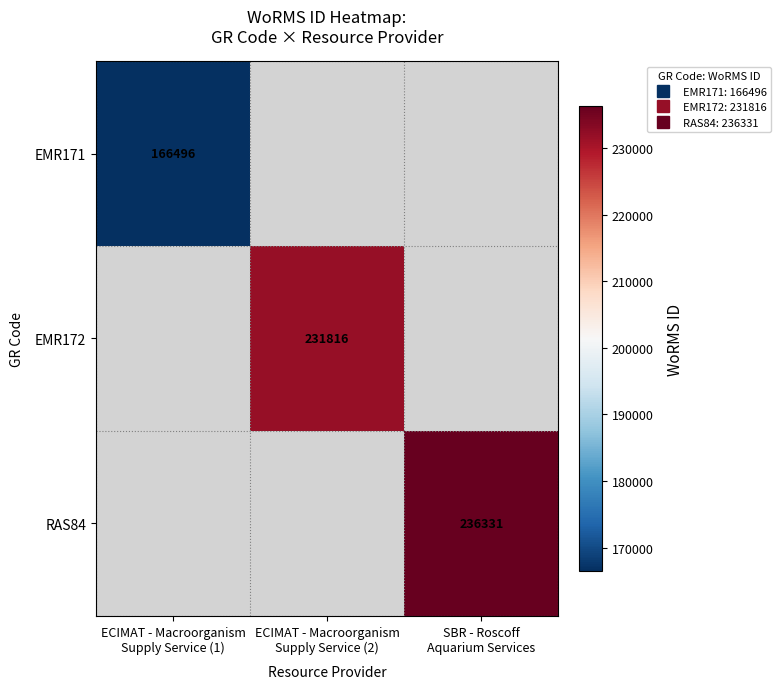

How many values in EMR171 are above zero?

1